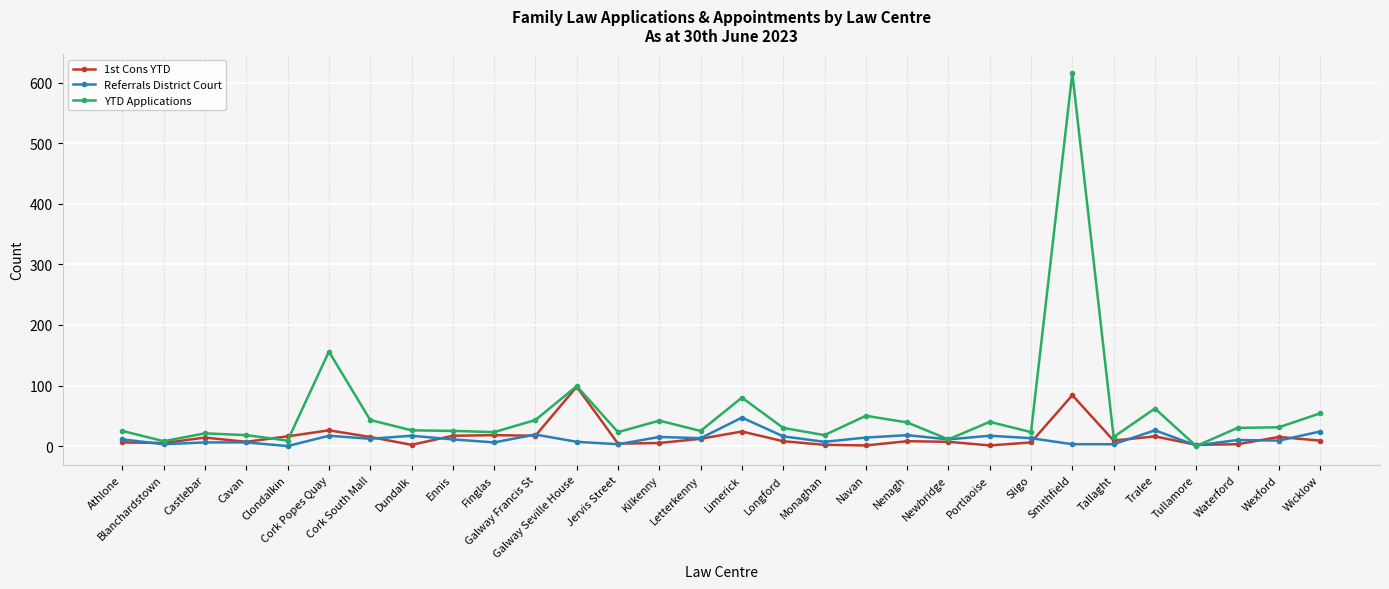

Where is YTD Applications nearest to the value 308?

Cork Popes Quay